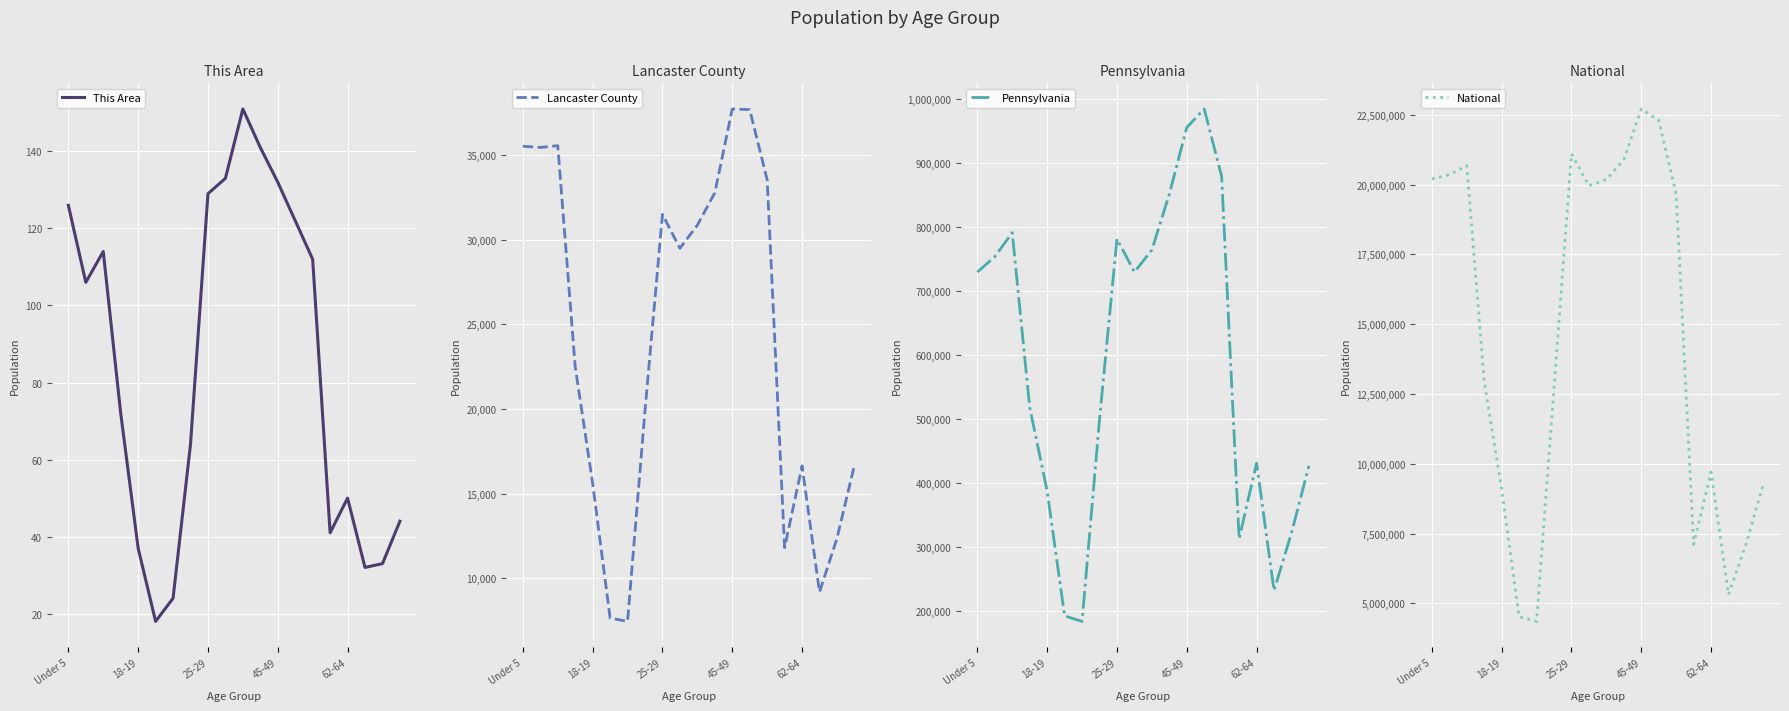

What is the difference between the maximum and minimum values in the National series?

18354297